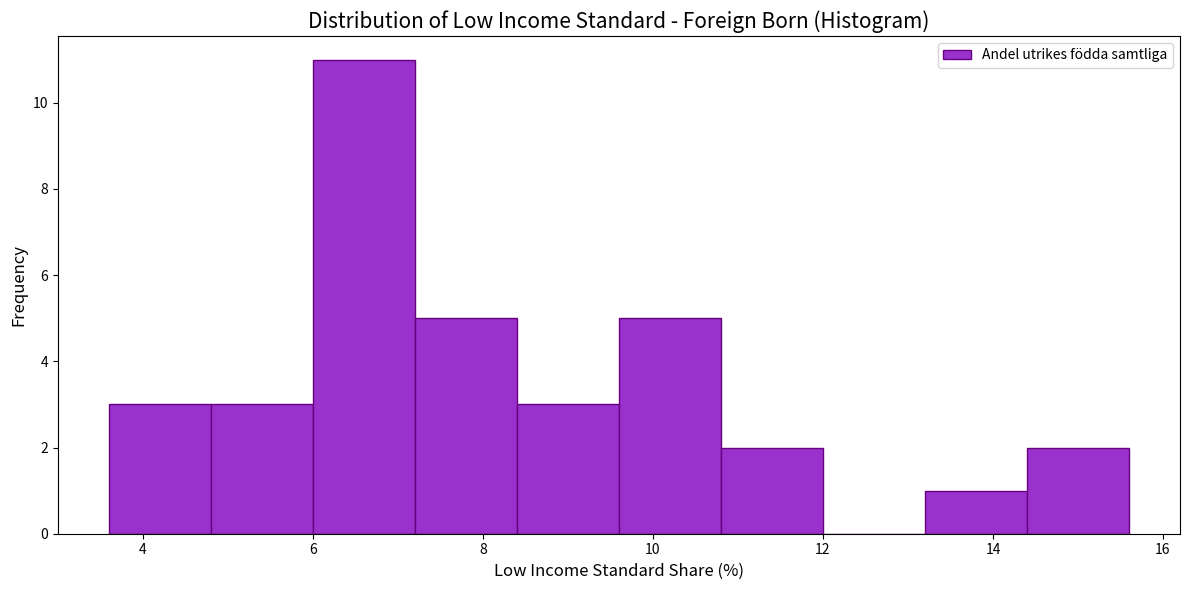

Over which range of the x-axis is the bar tallest?

6.0 to 7.2